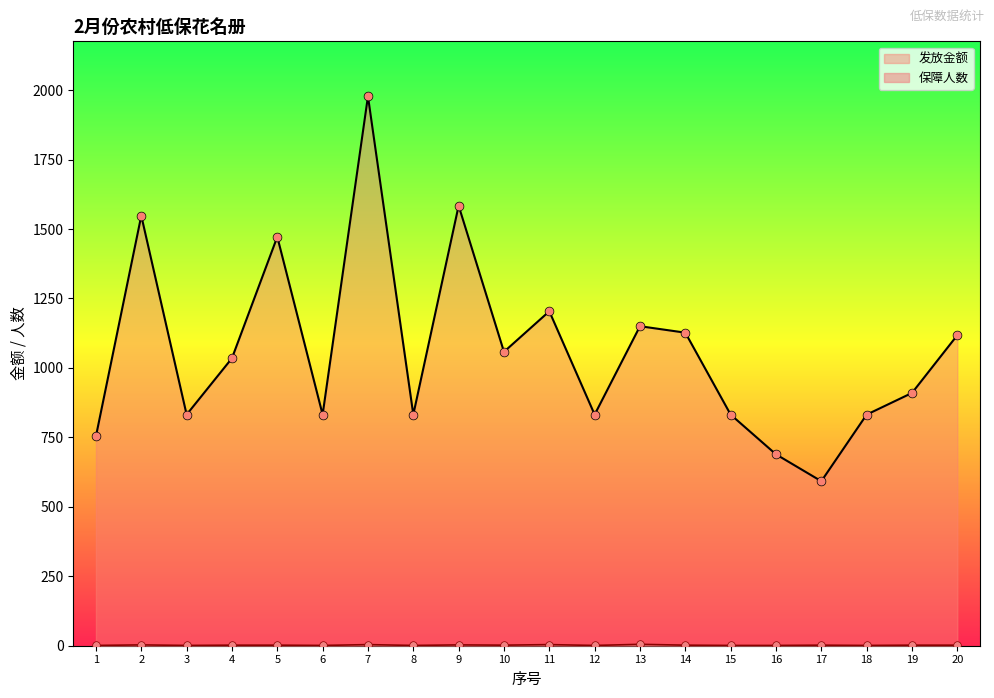

Which series reaches the minimum Y coordinate?

保障人数